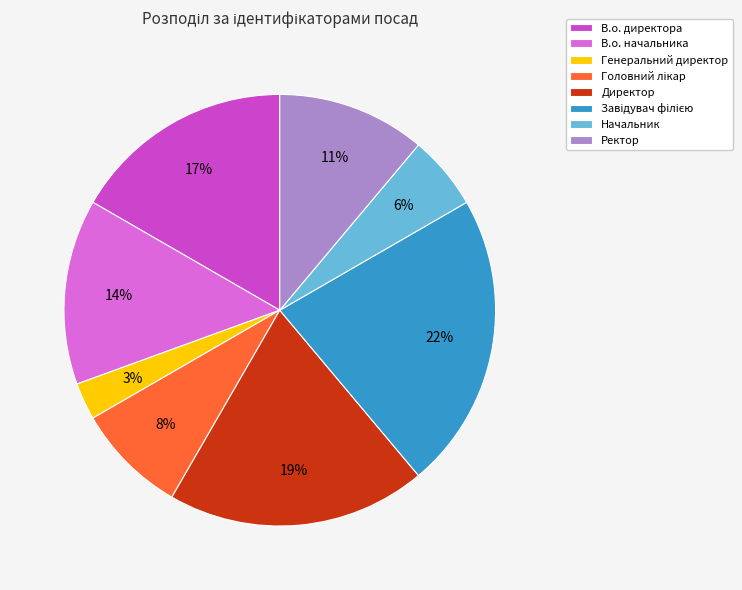

Between В.о. директора and Ректор, which is larger?

В.о. директора